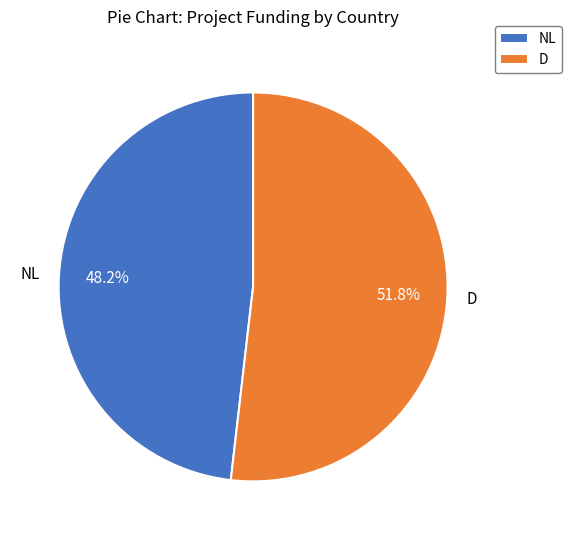

What is the ratio of the value at NL to the value at D?

0.9